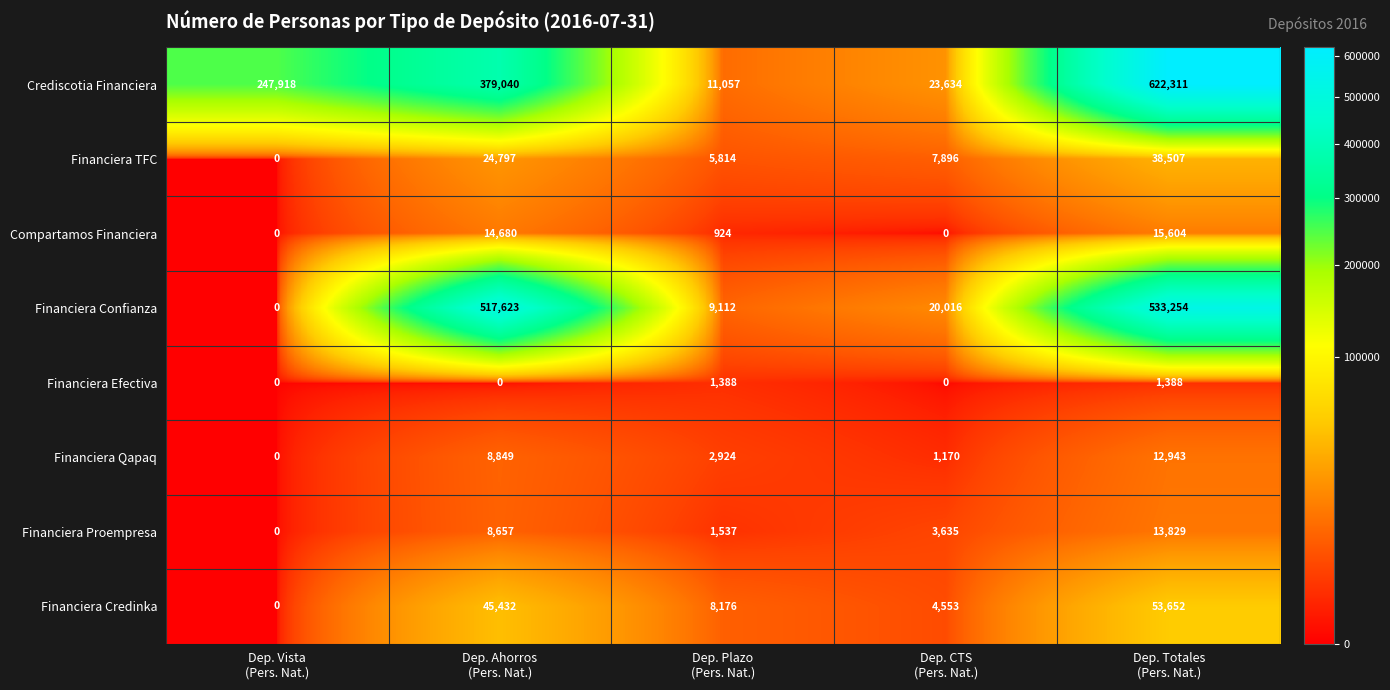

How many Financiera Proempresa values are between 1537 and 8657?

3